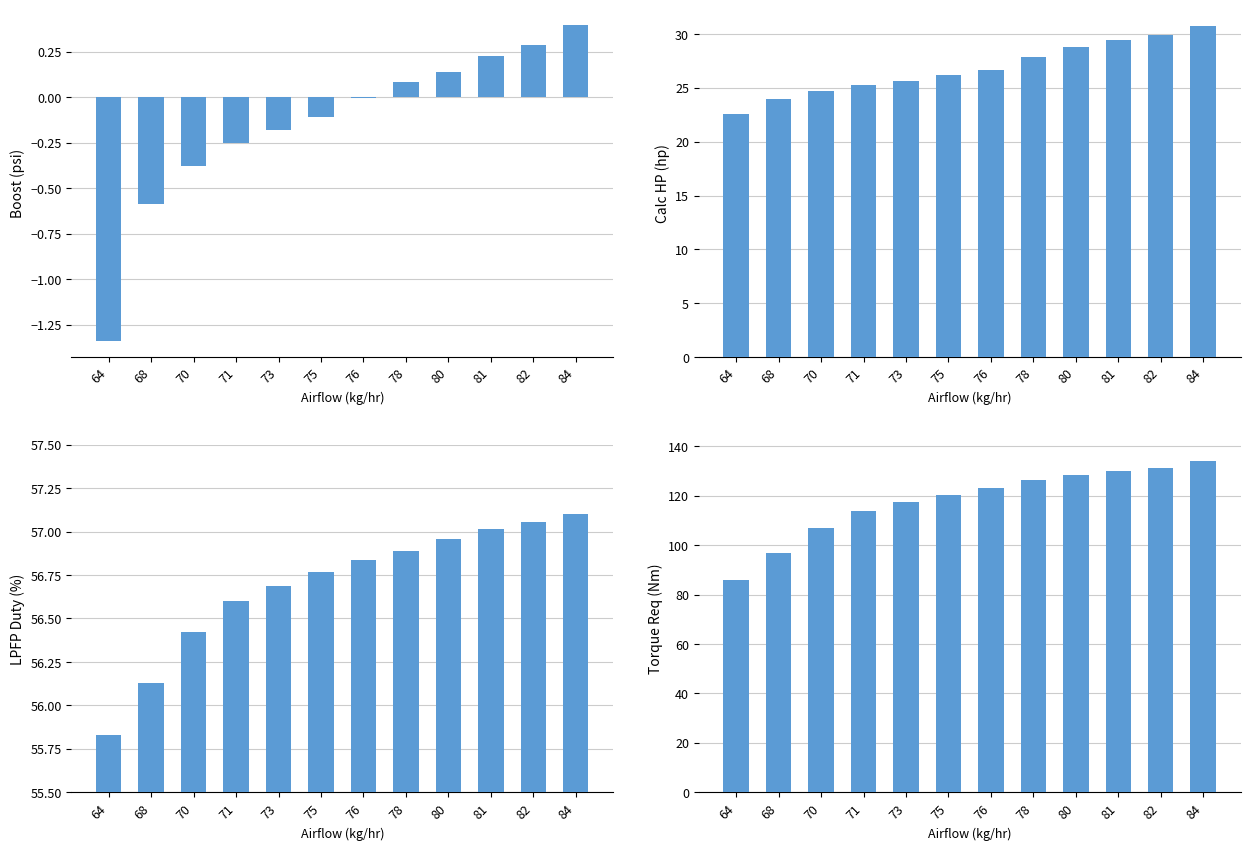

What is the difference between the highest and lowest values at 81?

129.6